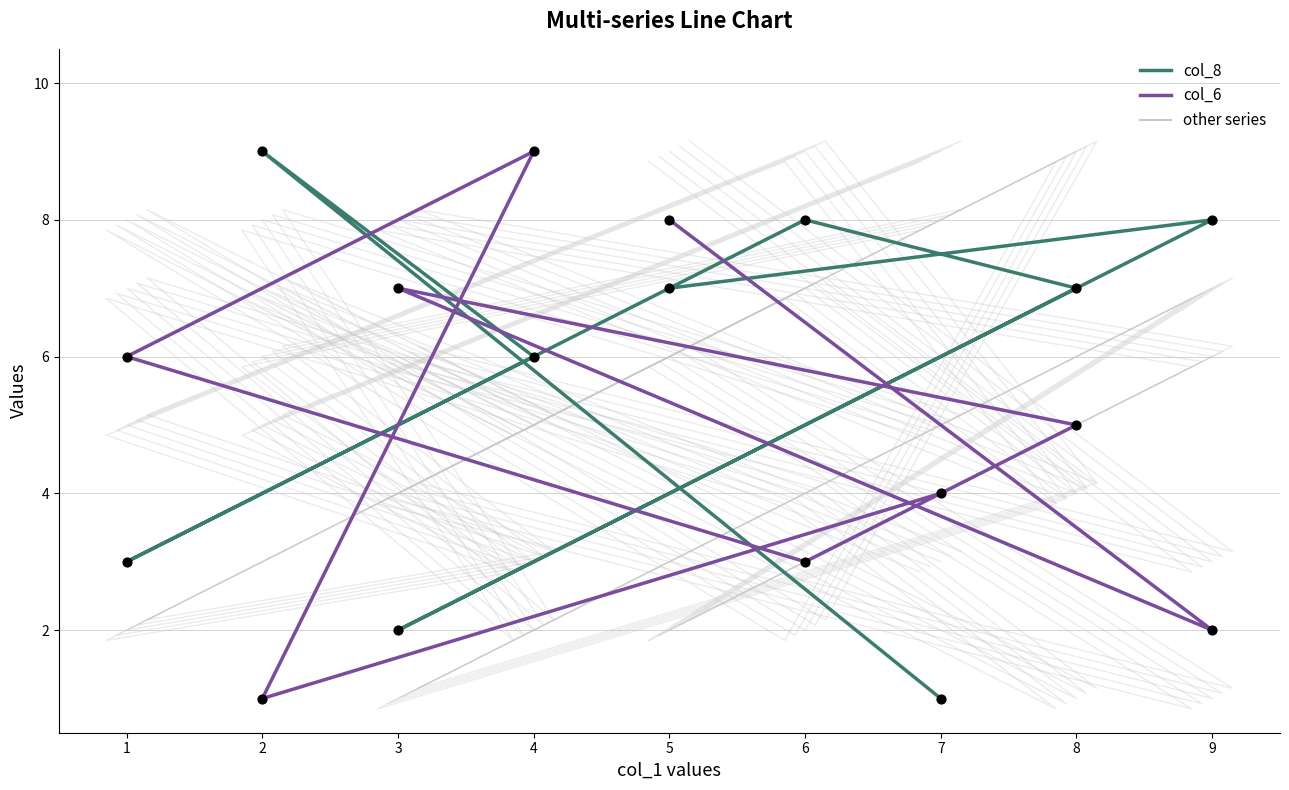

Is the value of col_6 at 6 greater than the value of col_8 at 3?

Yes